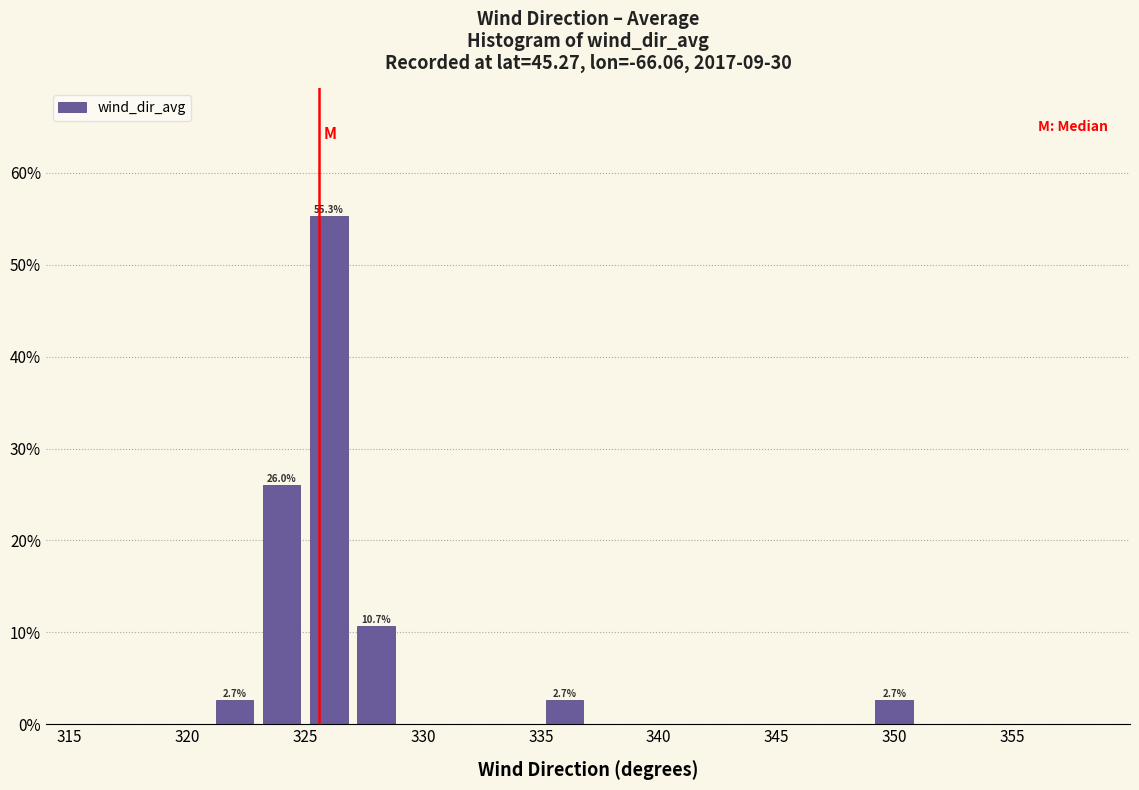

Which range on the x-axis has the tallest bar?

325 to 327